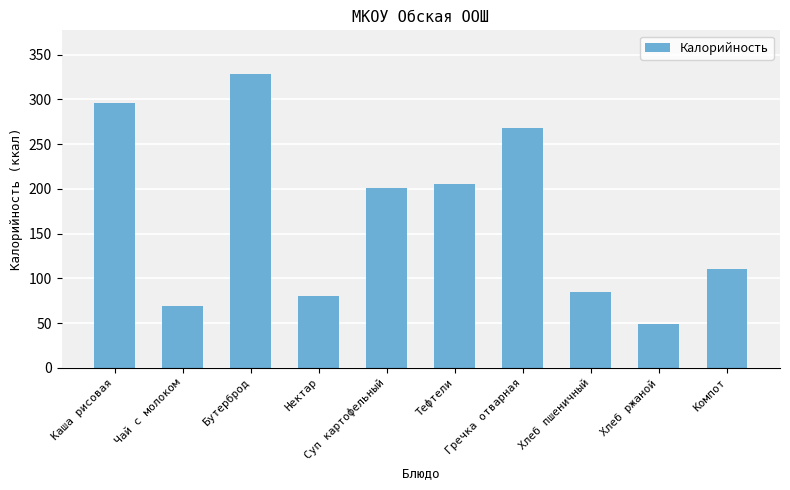

What is the difference between the maximum and minimum values?

279